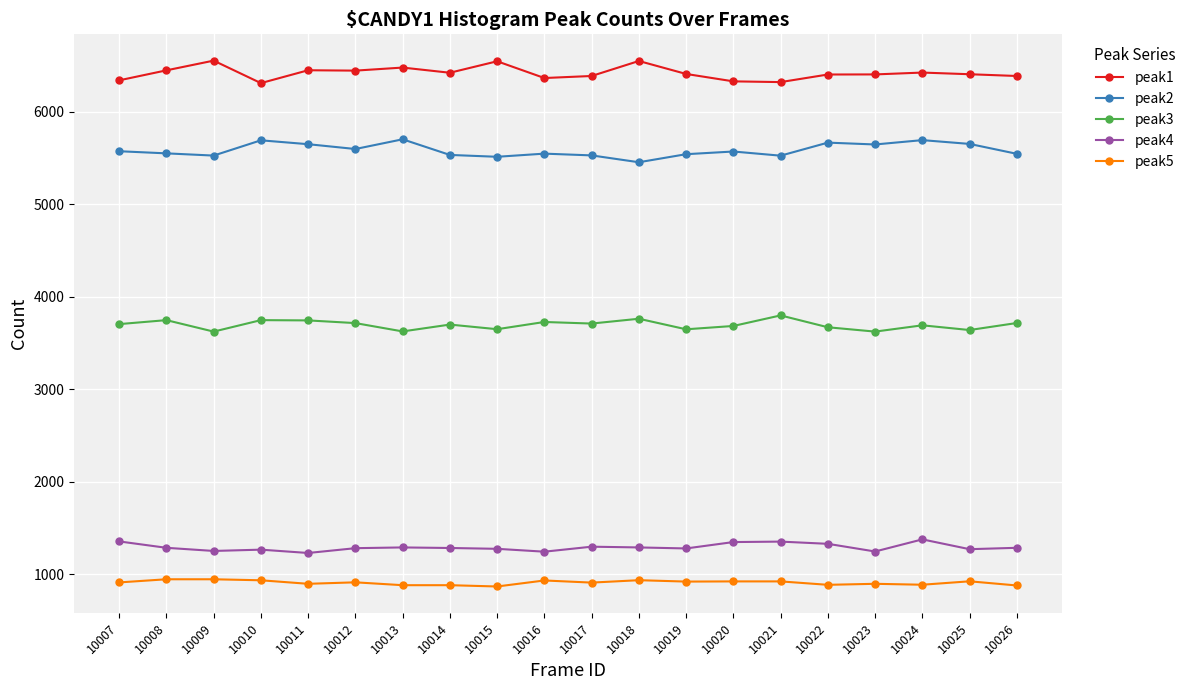

What is the difference between the maximum and minimum values in the peak3 series?

175